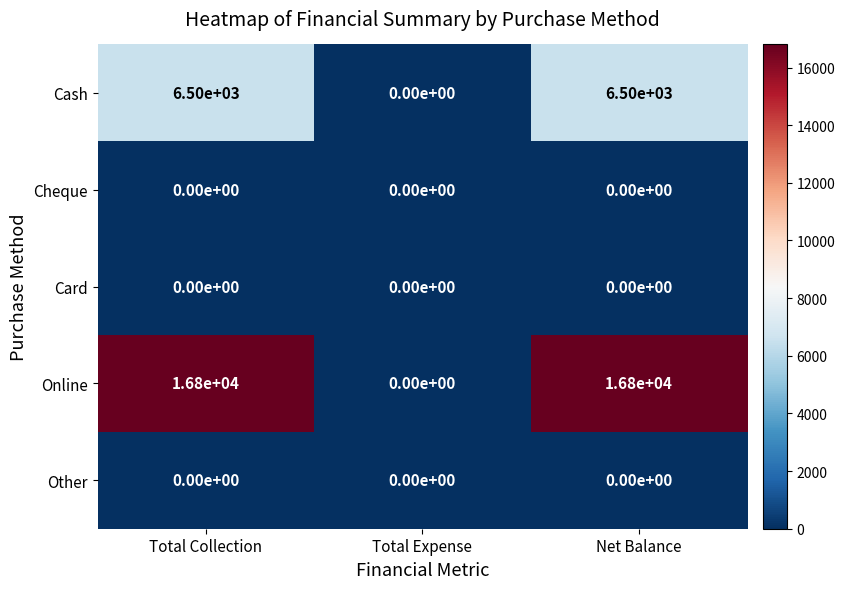

The Other series shows 0 at Total Expense. True or false?

True